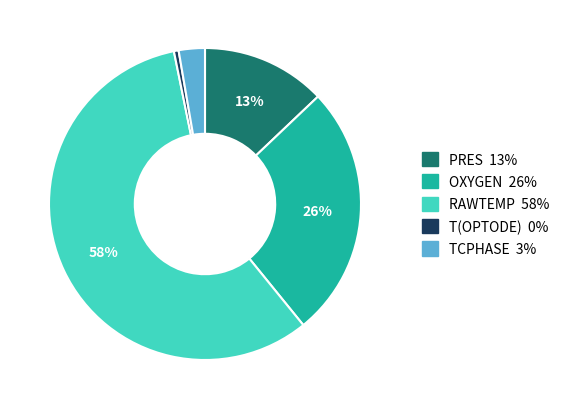

Which slice is the smallest?

T(OPTODE)